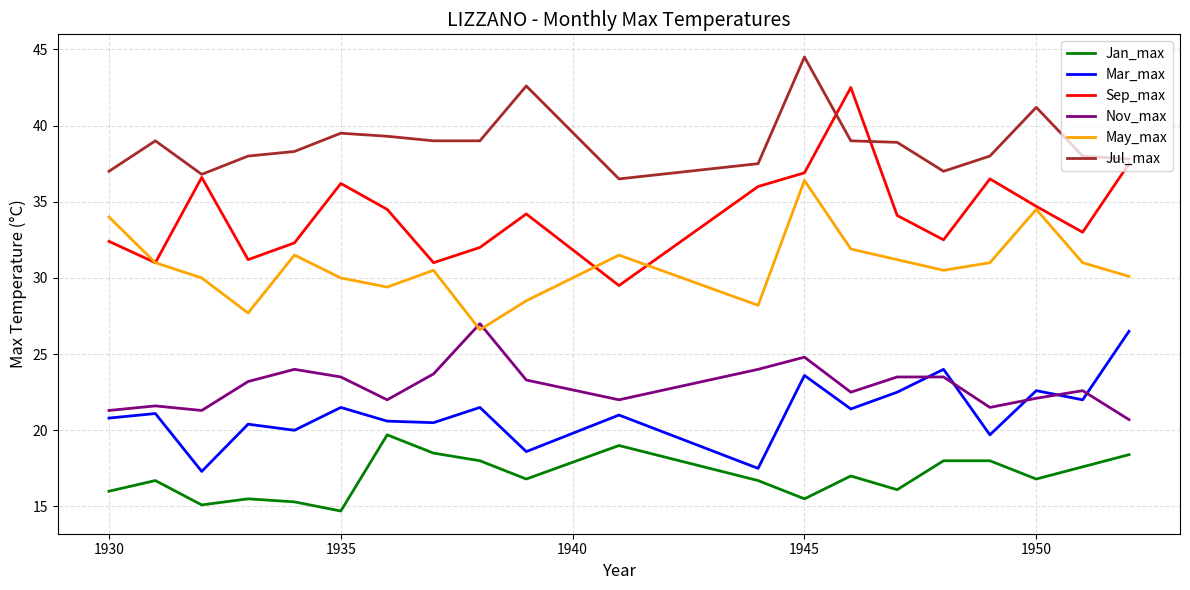

Which series has the largest range (max minus min)?

Sep_max